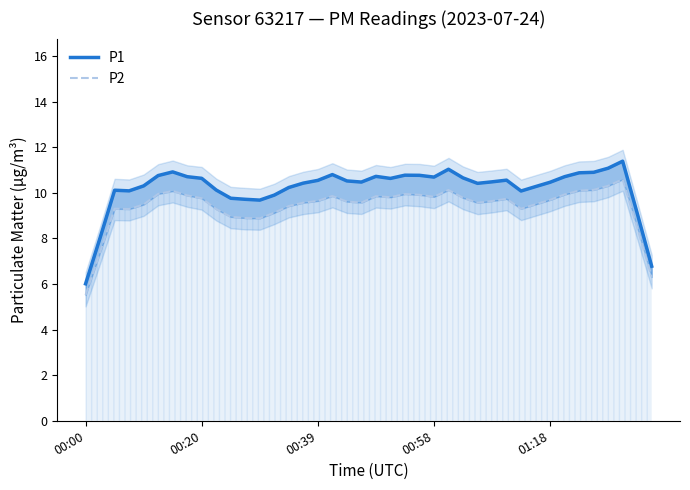

How many distinct data groups are displayed?

2